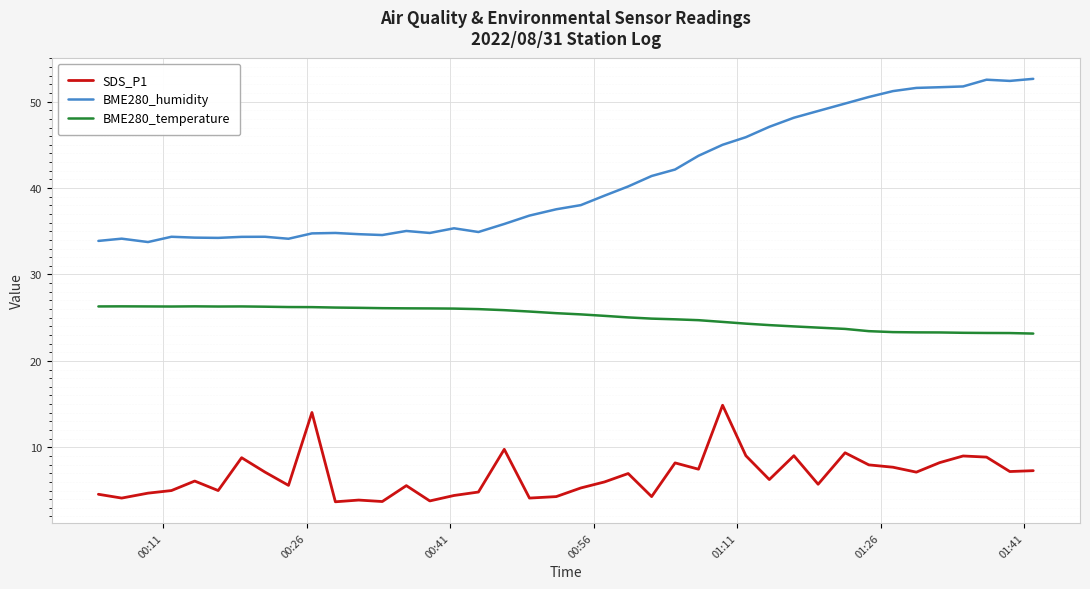

Which series has the largest range (max minus min)?

BME280_humidity